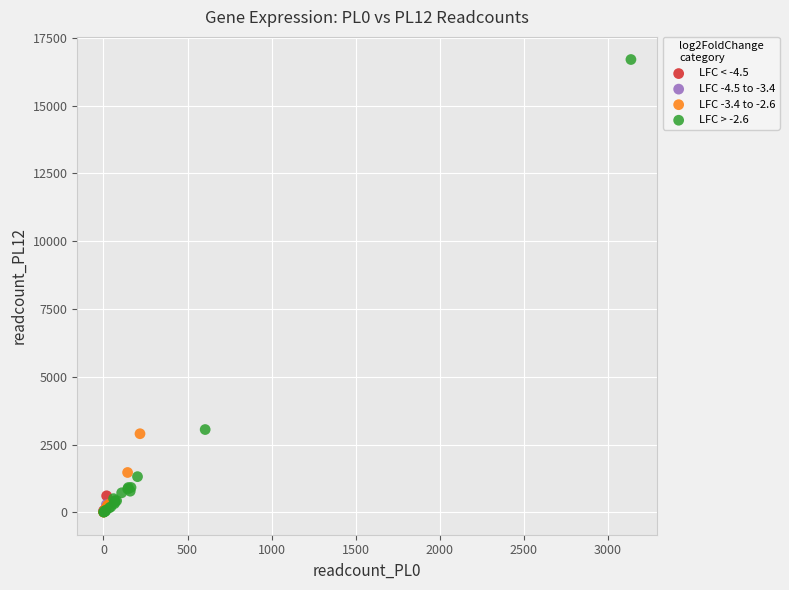

Which series has the widest spread of Y values?

LFC > -2.6